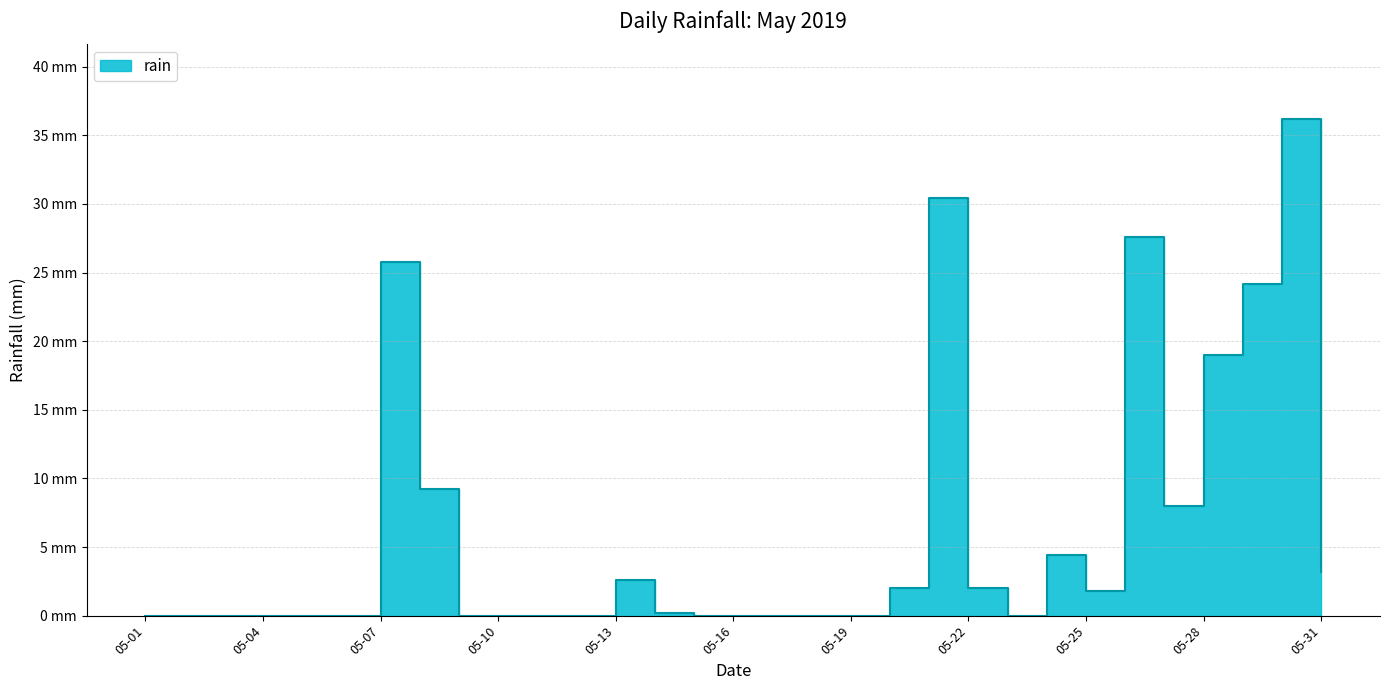

How many points are lower than both their immediate neighbors (excluding endpoints)?

3